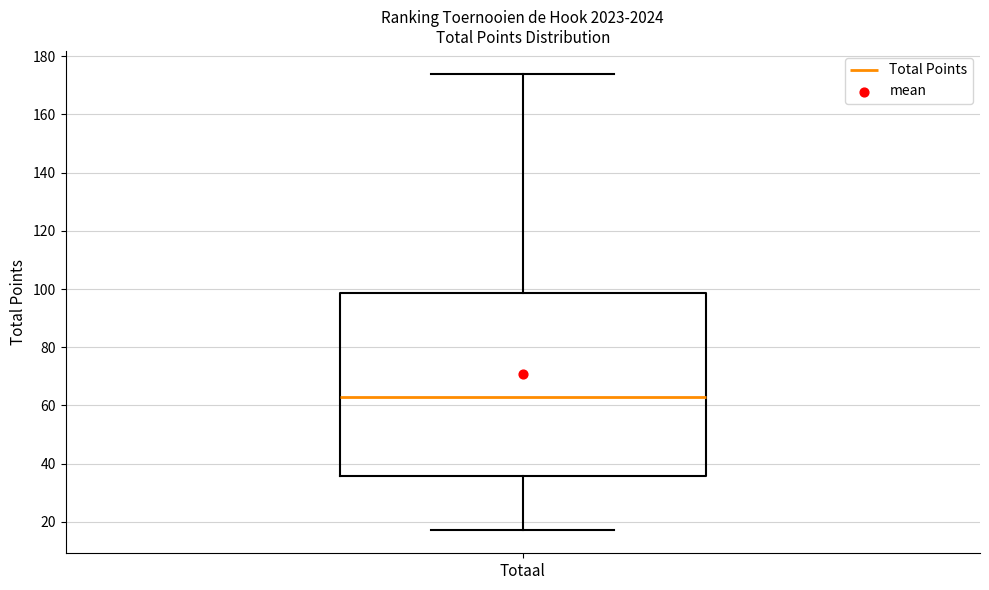

Where does the upper whisker of the box for Totaal end on the y-axis? The values are not printed on the chart, so give them approximately, as read against the axis.

174